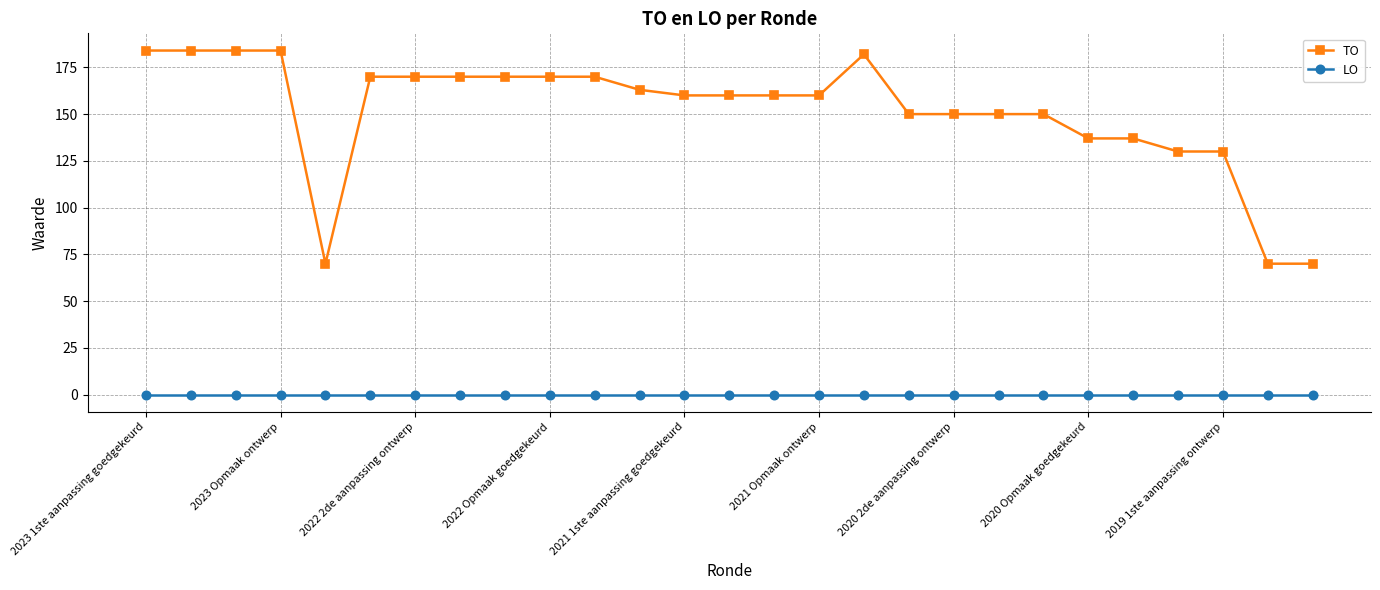

What is the value of the TO point at the 5th from the left?

70